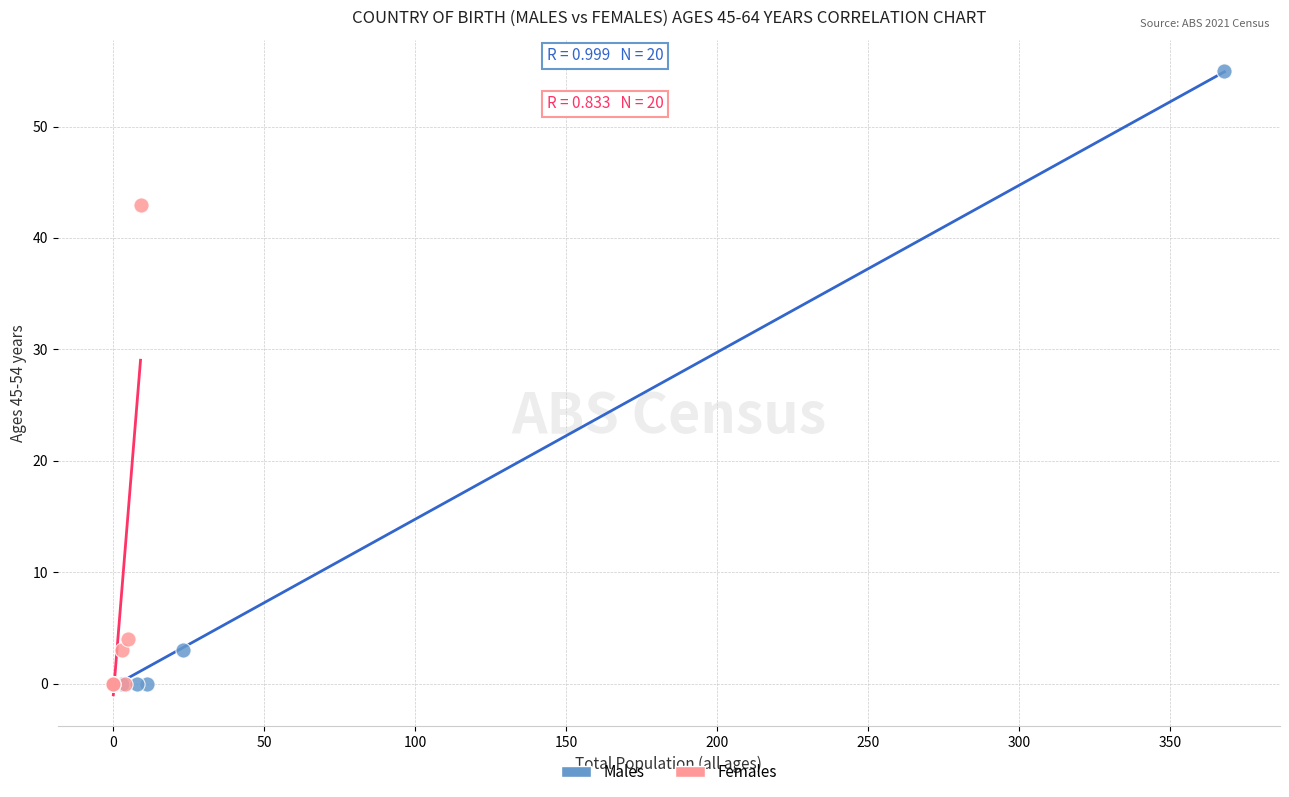

Which series has the widest spread of Y values?

Males